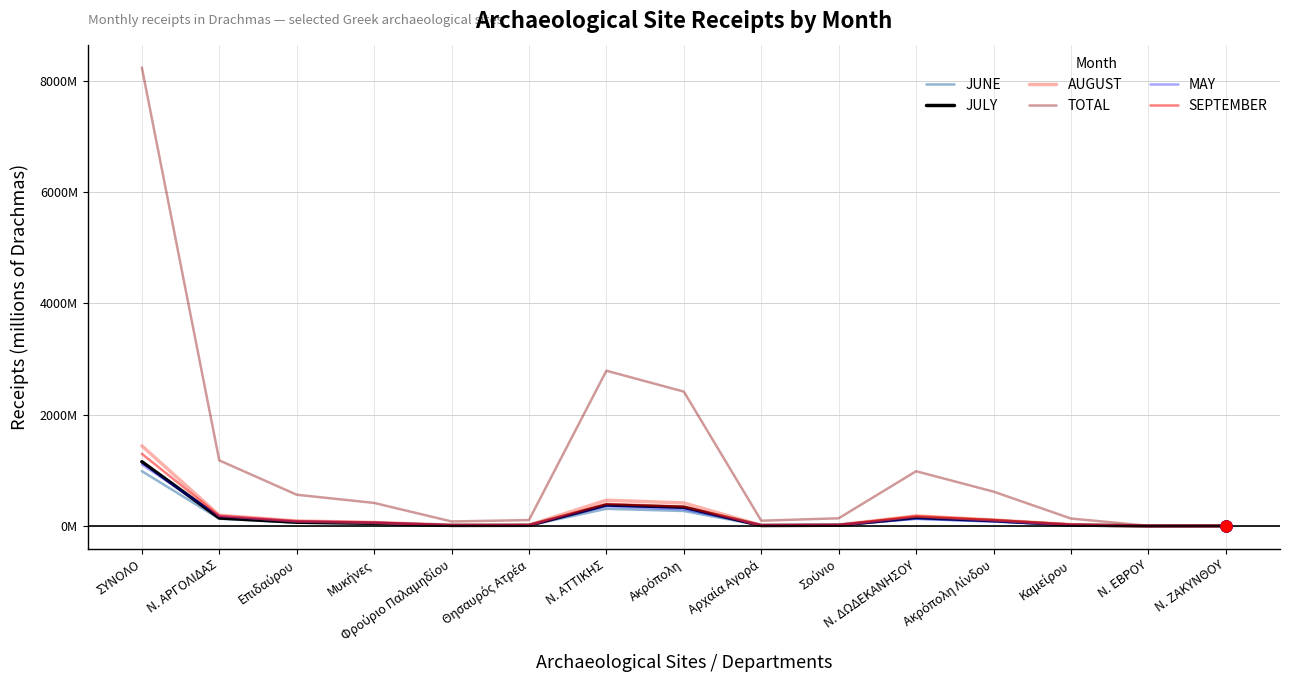

What is the label of the 3rd point from the left?

Επιδαύρου